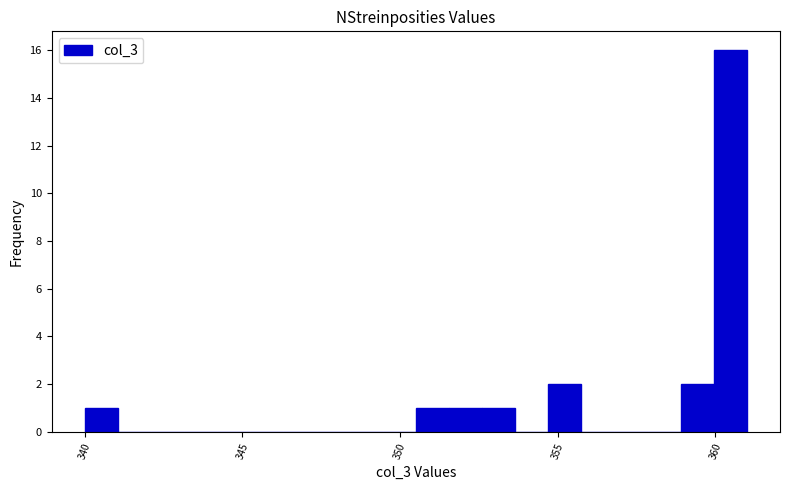

Read against the x-axis, roughly where is the centre of the tallest bar?

360.5